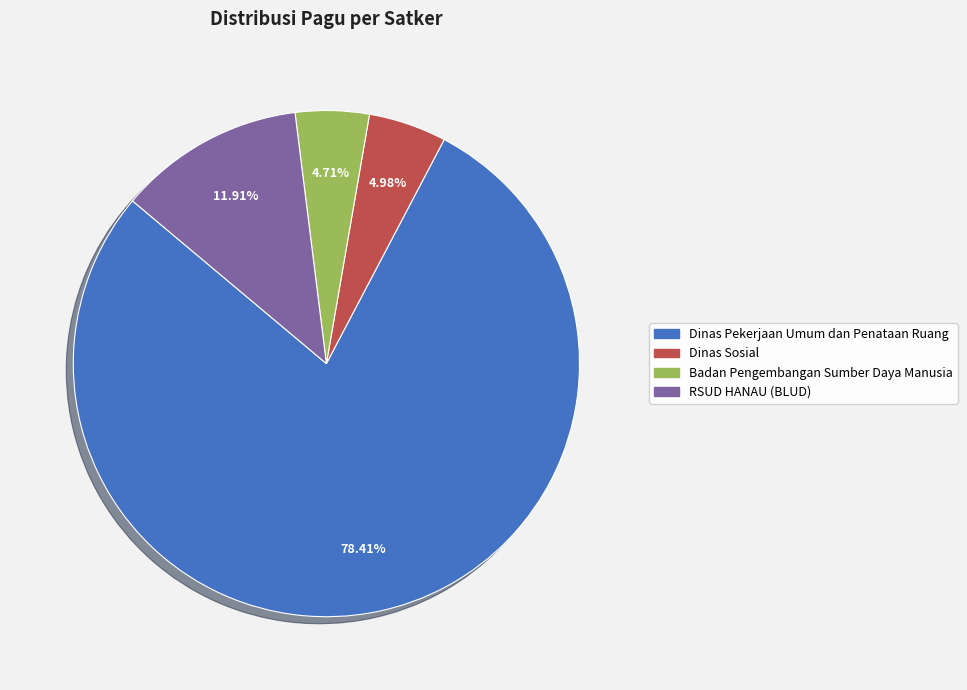

Is there any slice that represents more than half of the pie?

Yes